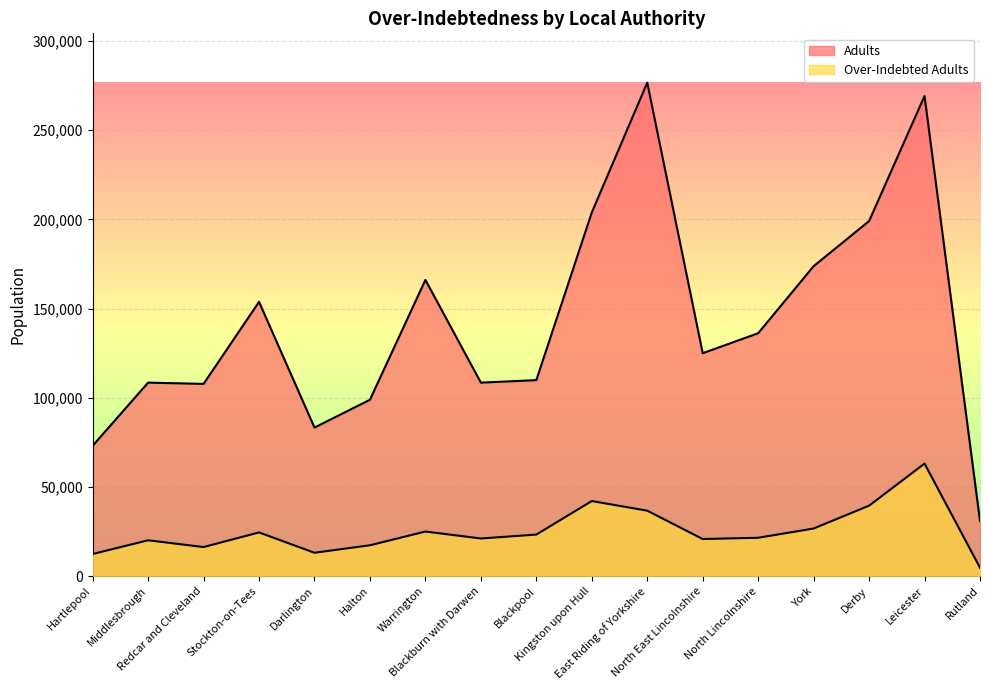

How many values in the Adults series are below 125000?

8